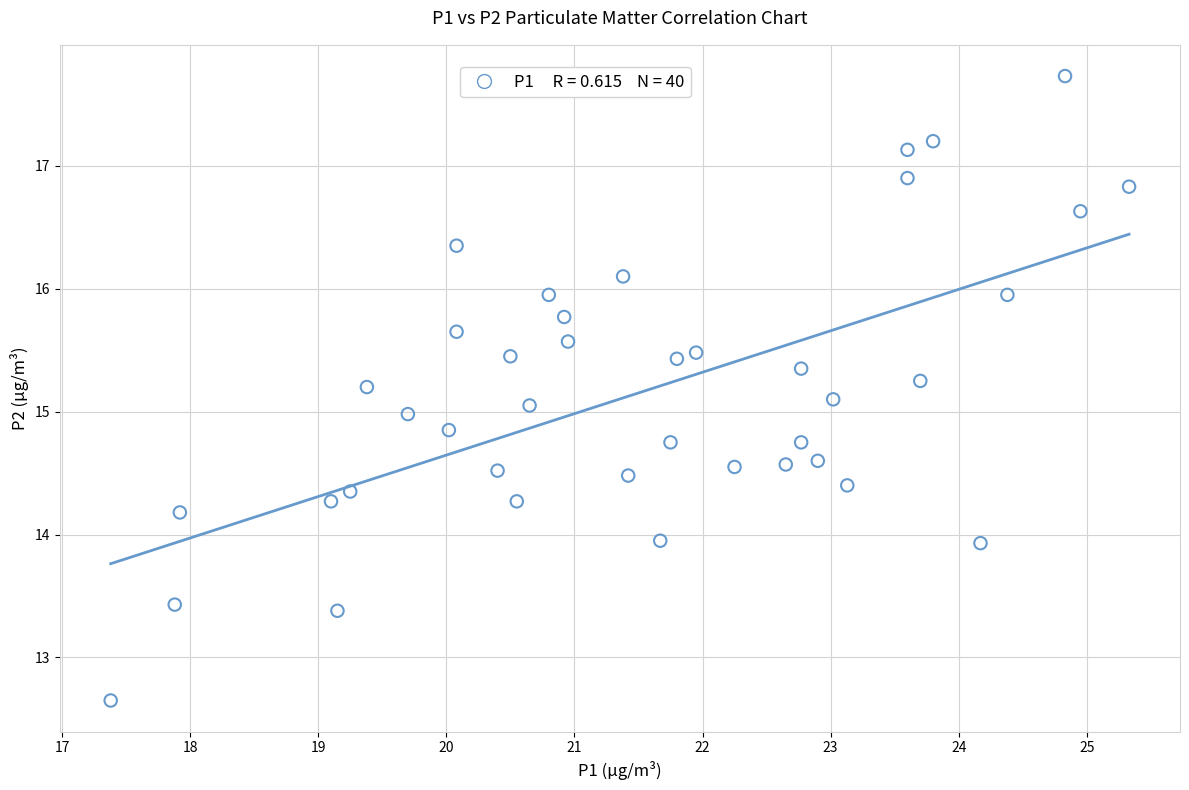

What is the range of X values (max minus min)?

7.9